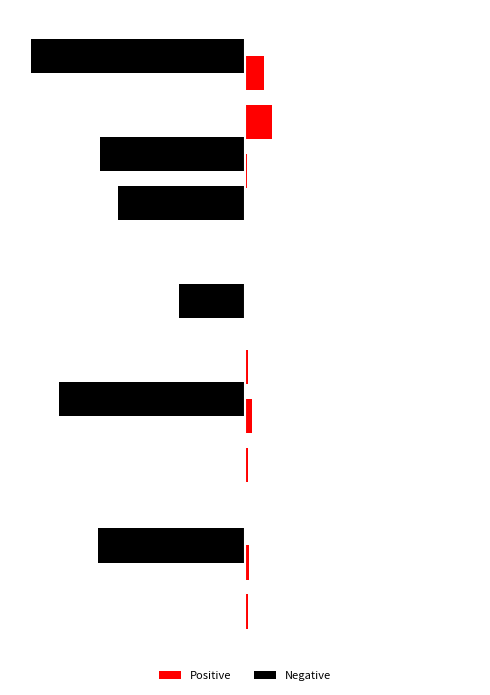

What are all the series names shown in the legend?

Positive, Negative